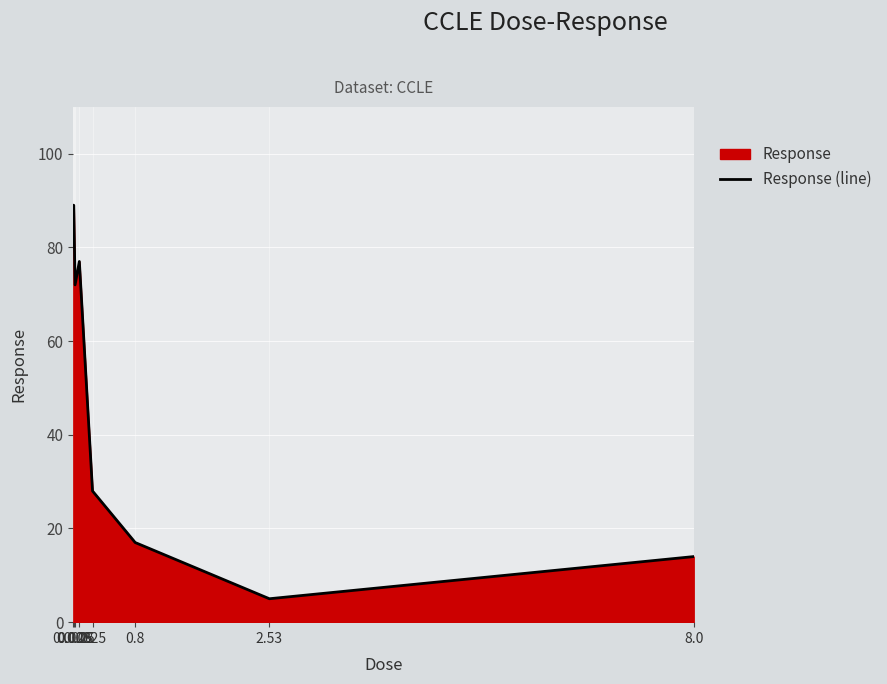

True or false: the data shows 14 at 8.0.

True